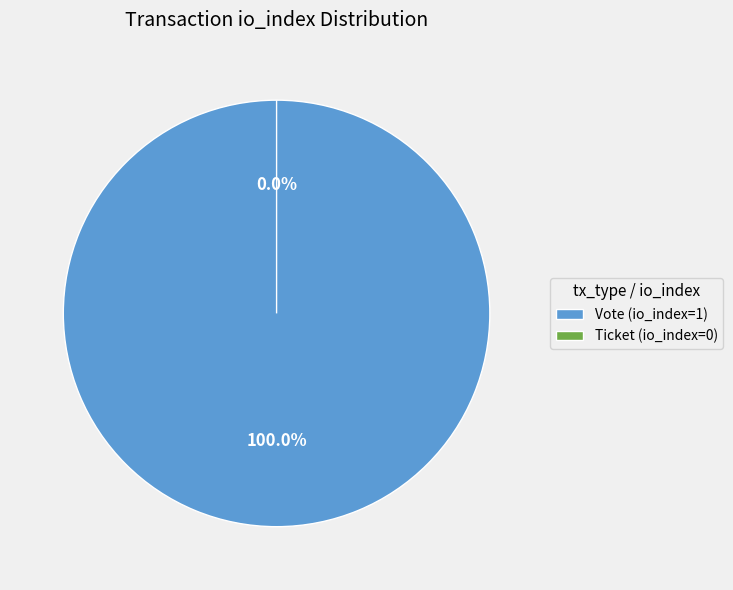

How many slices are in this pie chart?

2